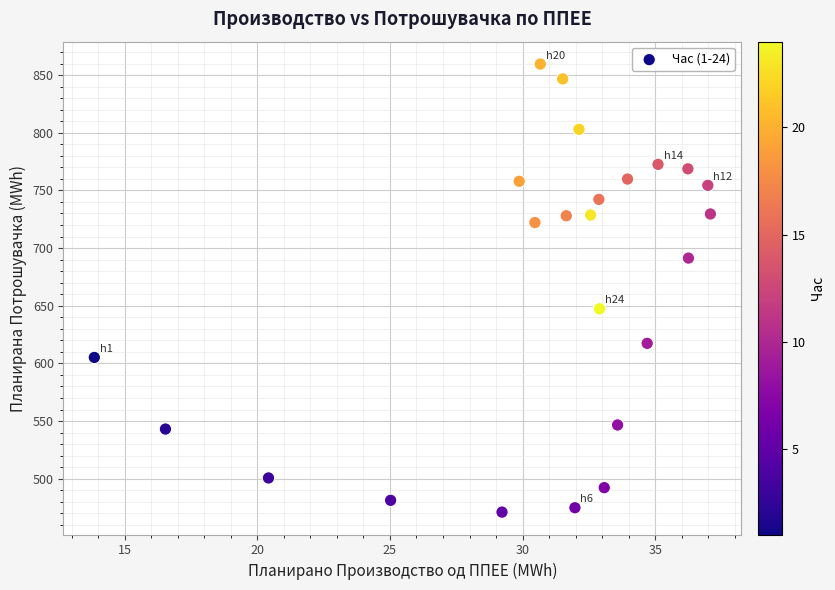

What is the range of Y values (max minus min)?

388.5